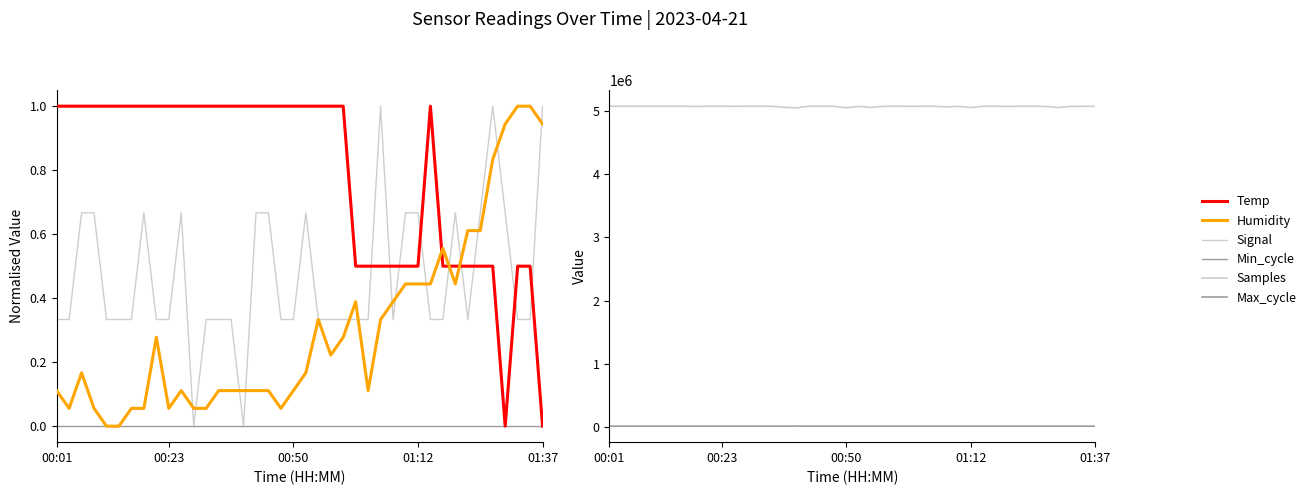

True or false: Max_cycle and Min_cycle intersect in this chart.

False